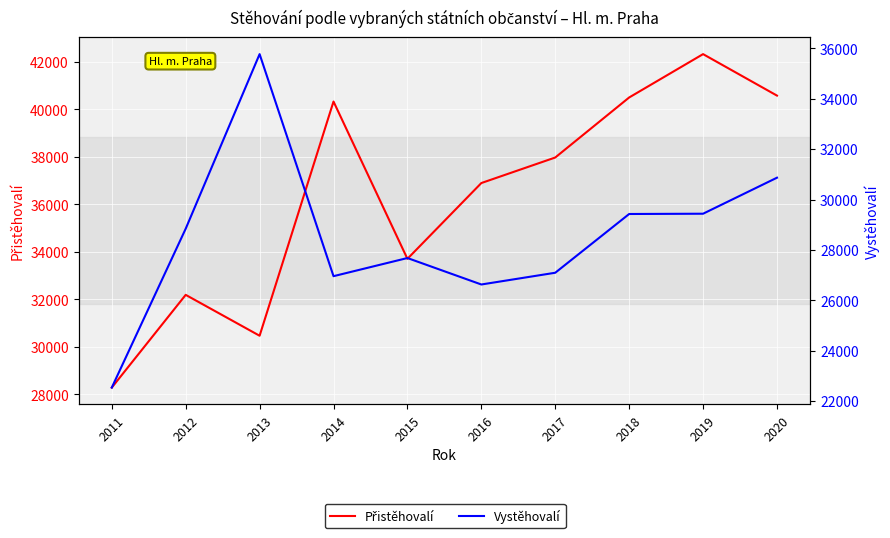

Where is the first local maximum for Vystěhovalí?

2013